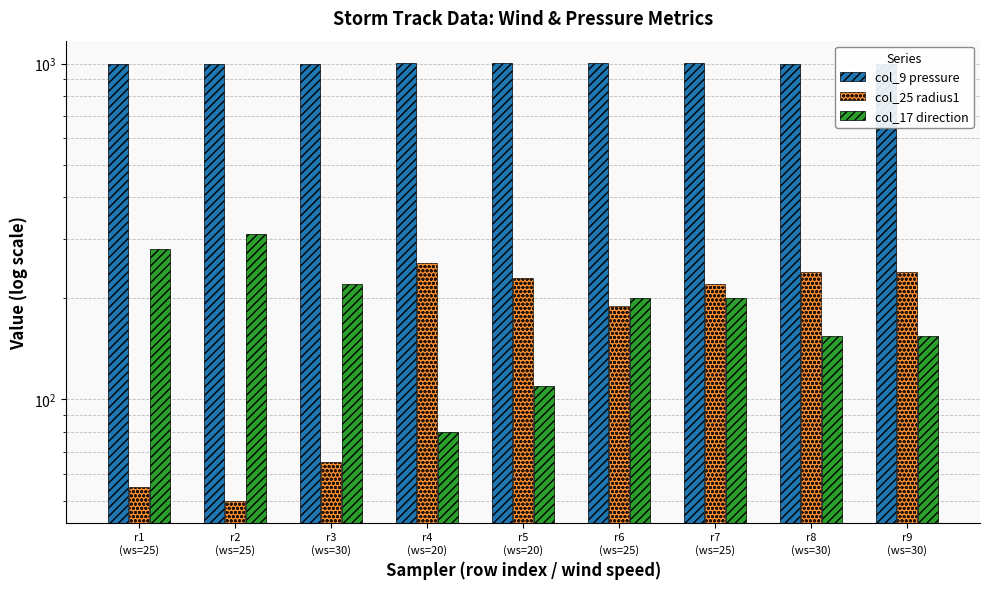

How many groups of bars are there?

9